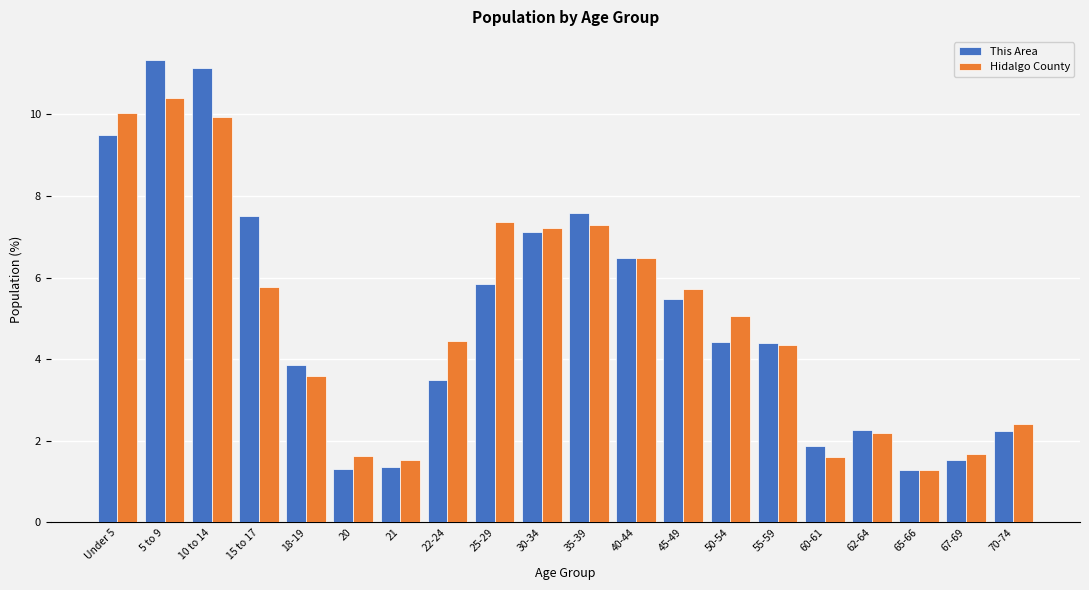

At which category is the sum across all series the highest?

5 to 9